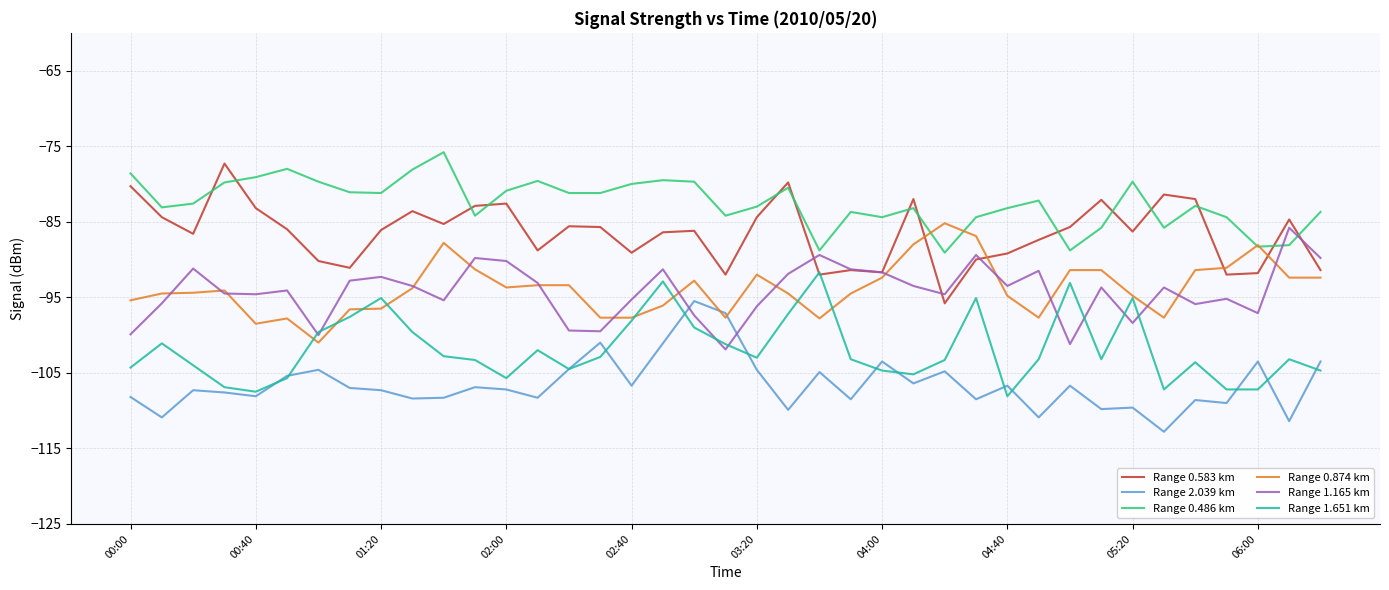

What is the minimum value for Range 0.874 km?

-101.0